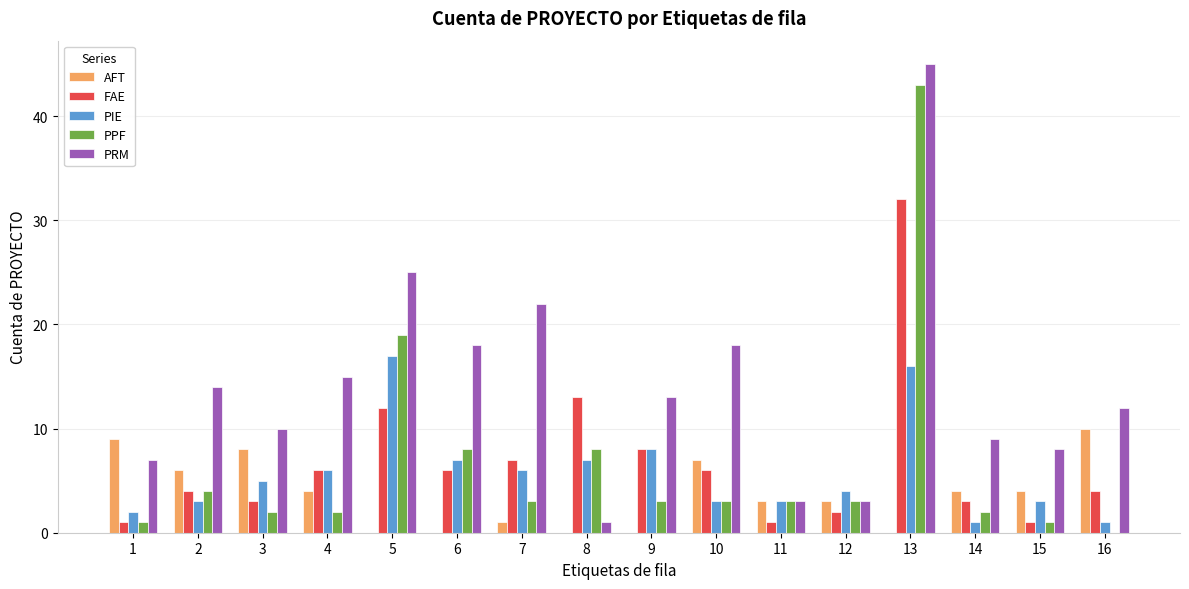

Which category has the highest value in the FAE series?

13